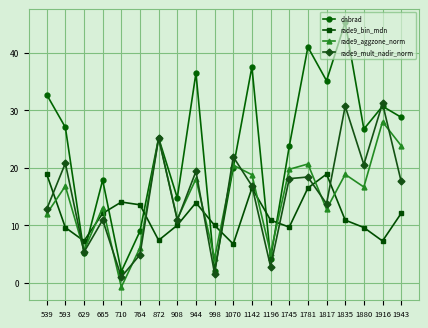

Between which two adjacent categories do rade9_bin_mdn and rade9_mult_nadir_norm first intersect?

539 and 593